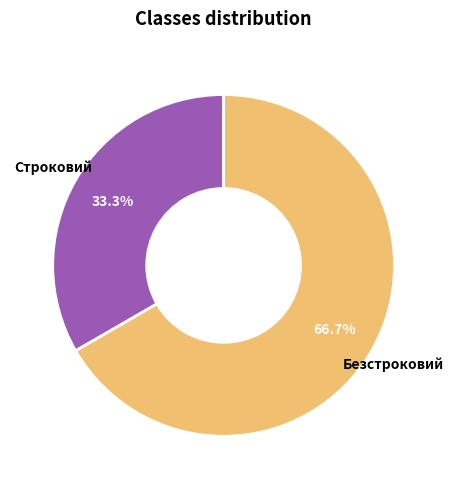

Is the sum of Строковий and Безстроковий greater than half?

Yes